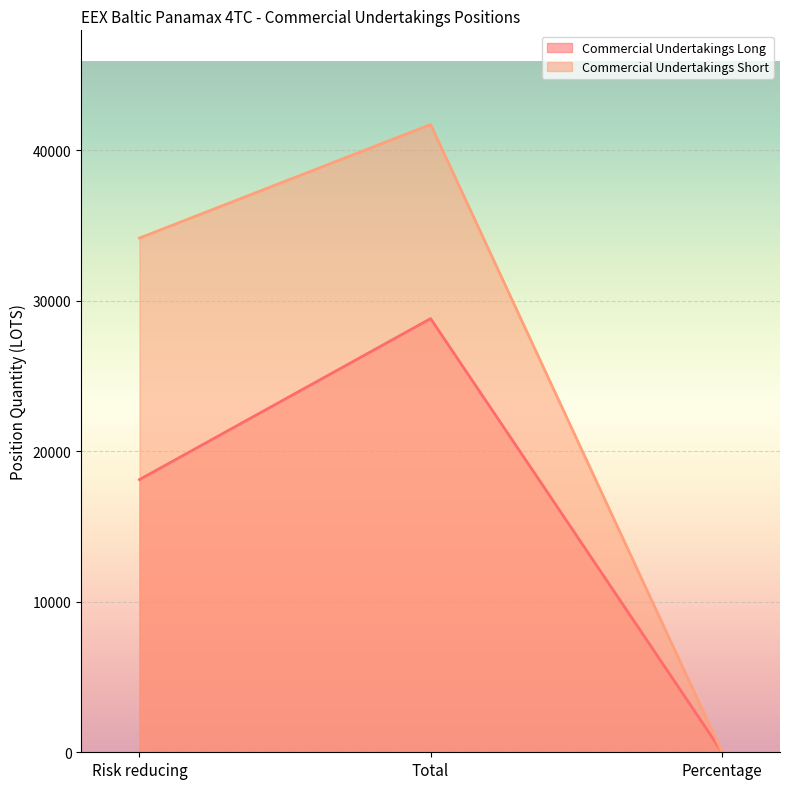

What is the sum of all Commercial Undertakings Short values?

75937.2